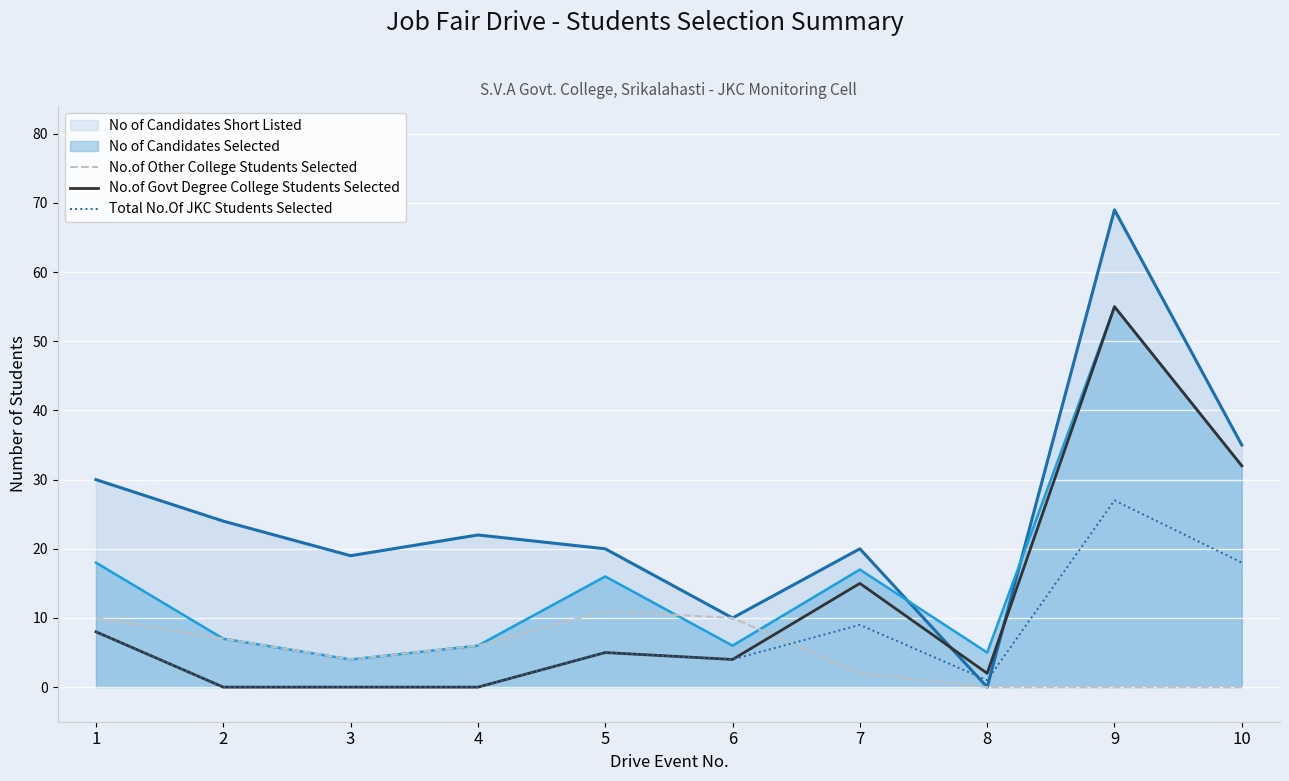

Which series has the largest total across all categories?

No of Candidates Short Listed